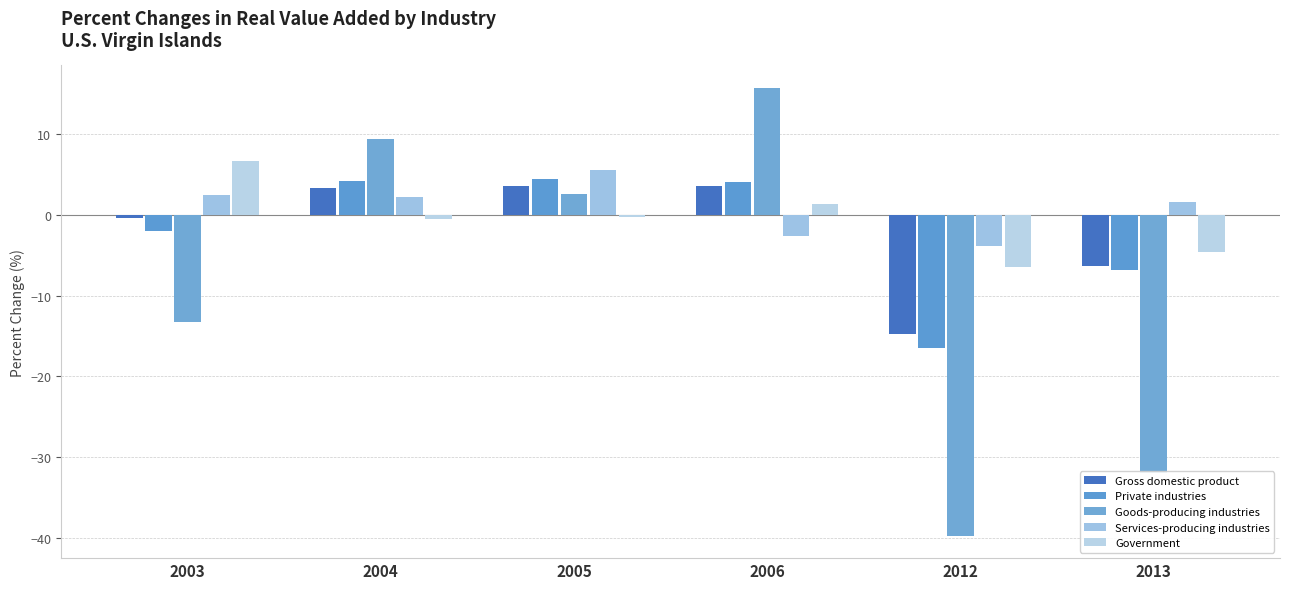

Is the value of Gross domestic product at 2013 greater than the value of Private industries at 2006?

No